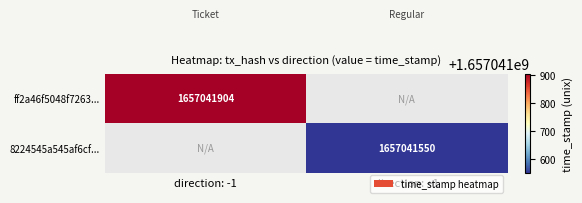

Is the value of 8224545a545af6cf... at direction: +1 greater than the value of ff2a46f5048f7263... at direction: -1?

No